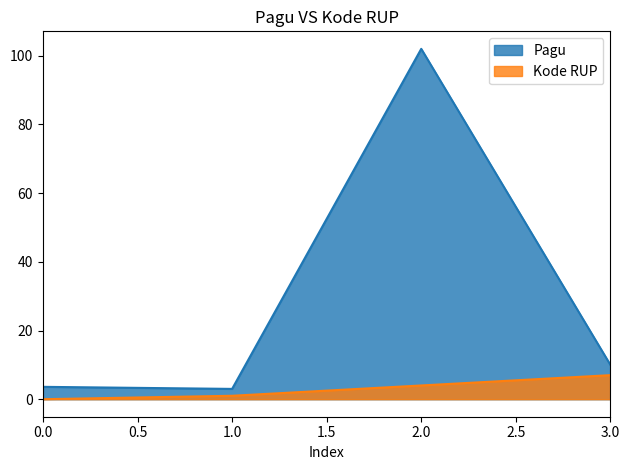

How many lines are shown in the chart?

2